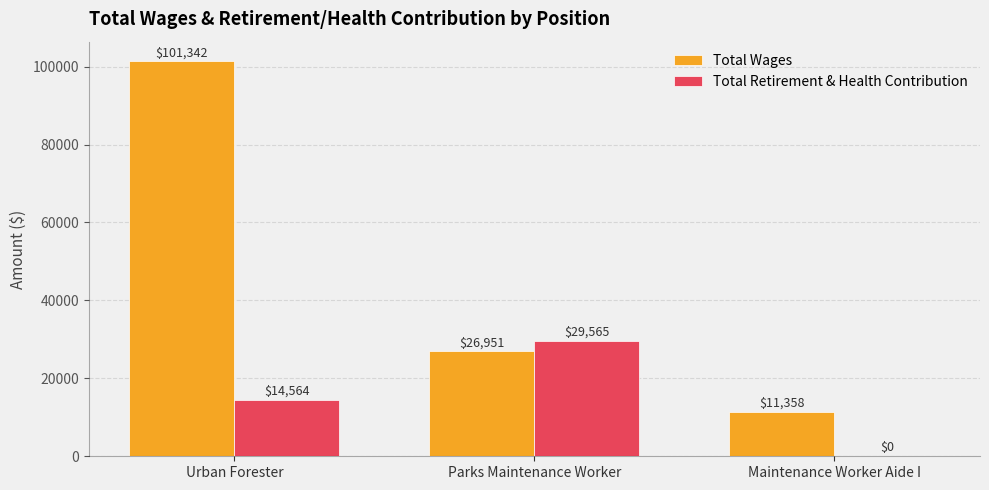

The value of Total Wages at Urban Forester is 141602. True or false?

False